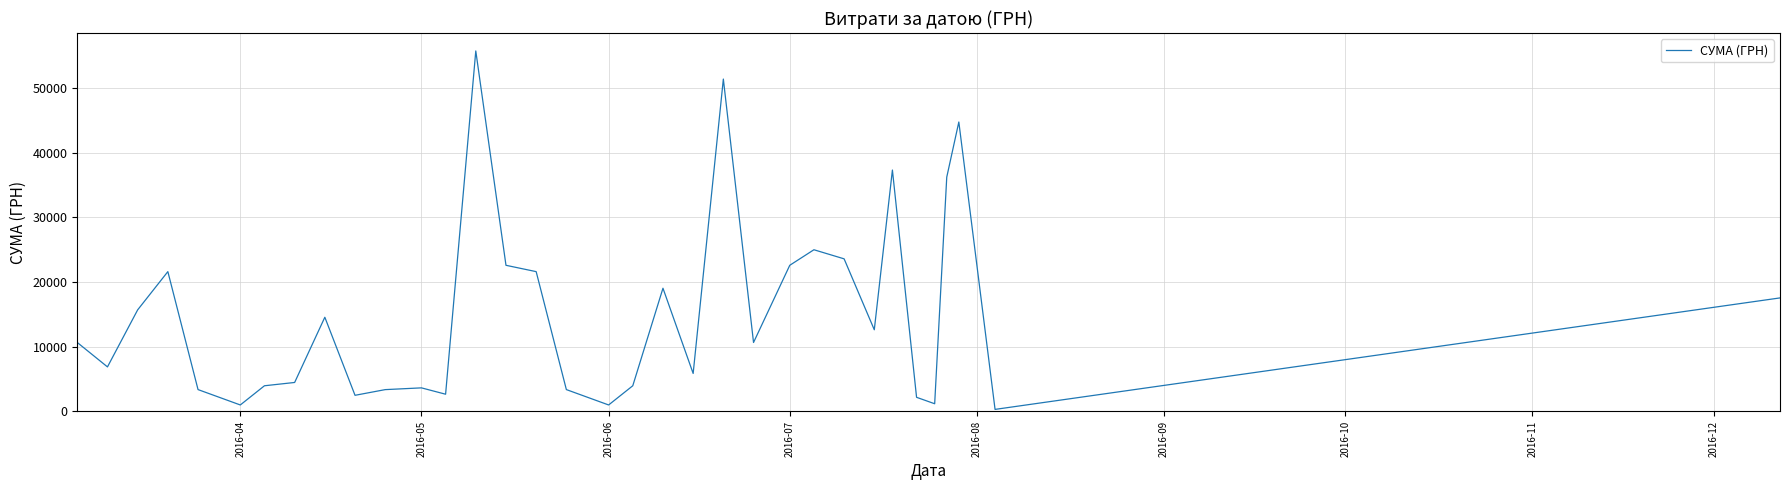

What is the greatest value displayed?

55712.1